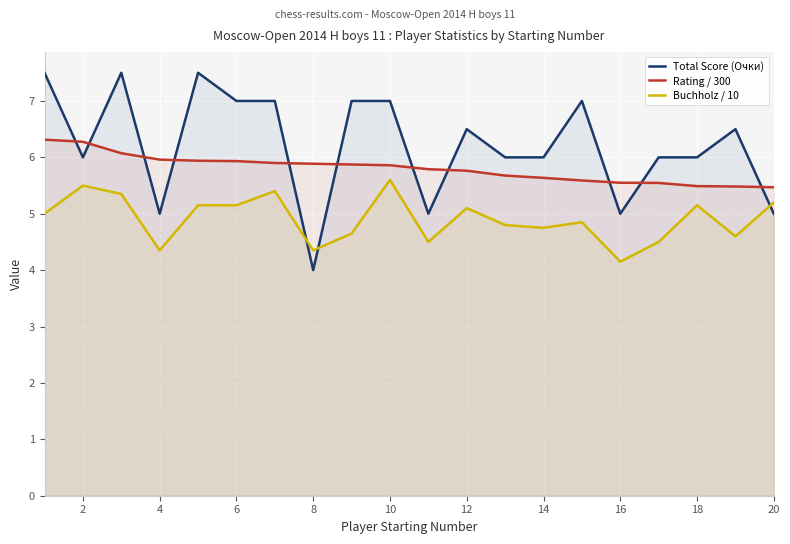

True or false: Rating / 300 and Buchholz / 10 cross at least once.

False